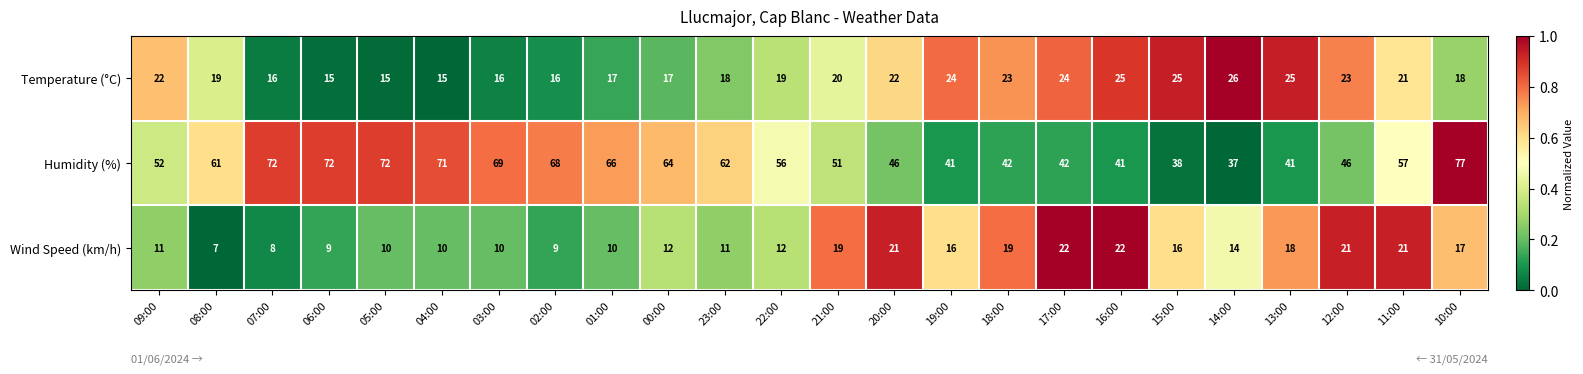

At which label is Humidity (%) closest to 57?

11:00